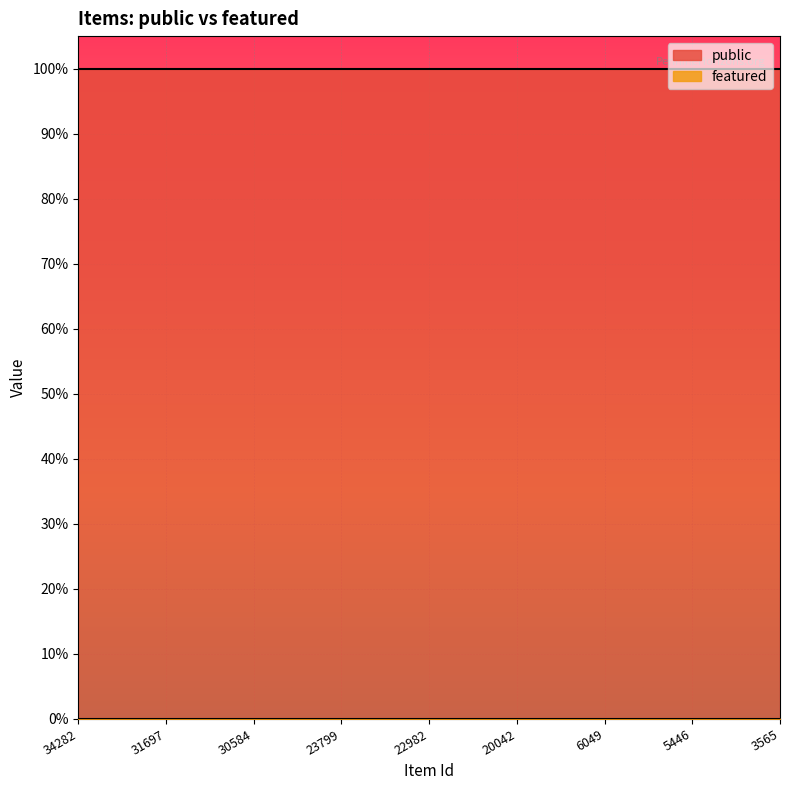

How many series are shown in this chart?

2